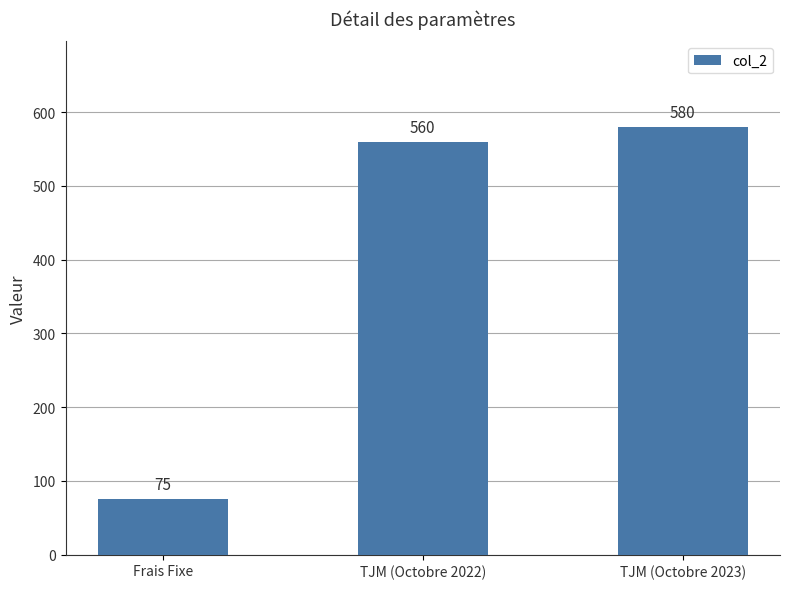

Read the value at Frais Fixe, to the nearest 100.

100